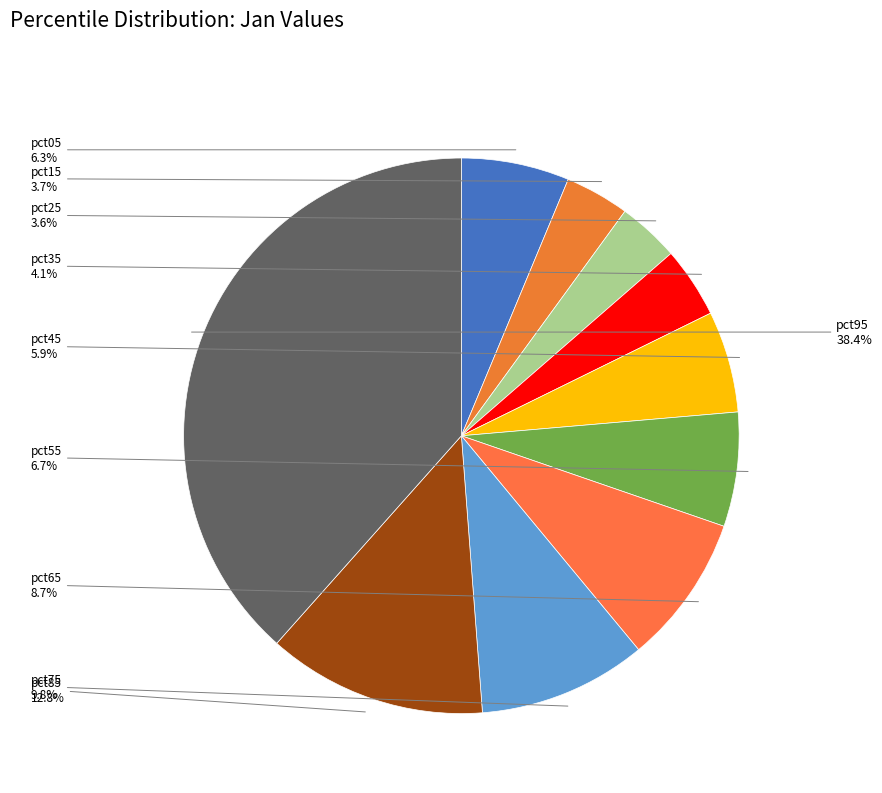

Count the number of slices in the pie.

10